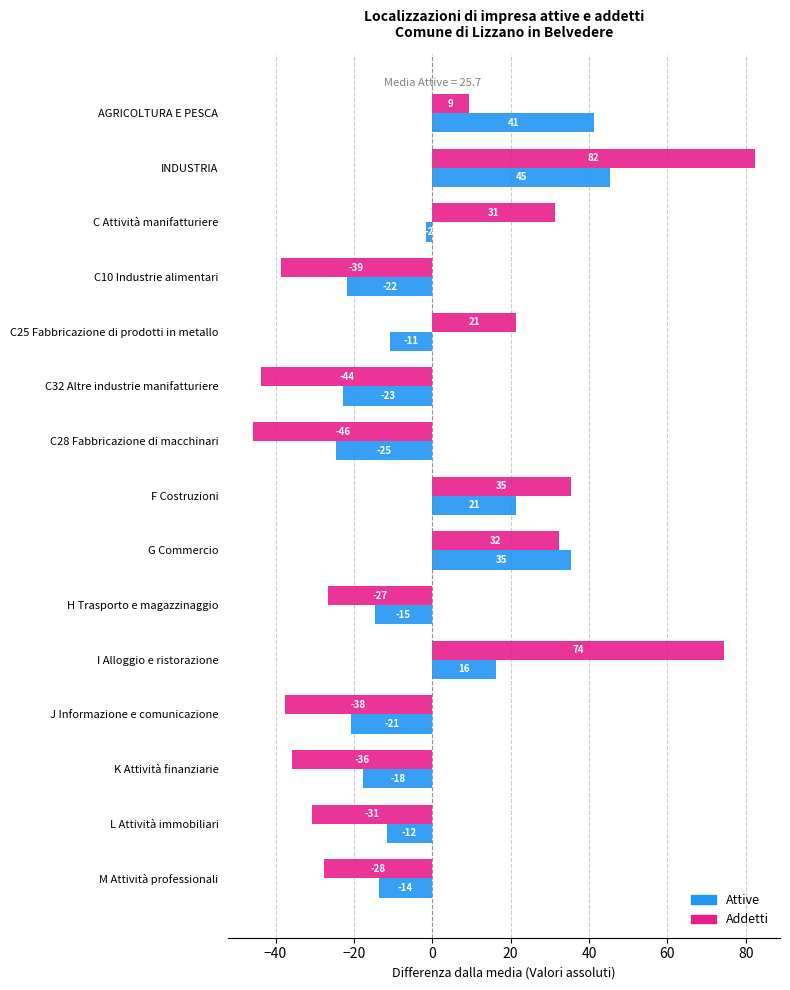

What are all the series names shown in the legend?

Attive, Addetti